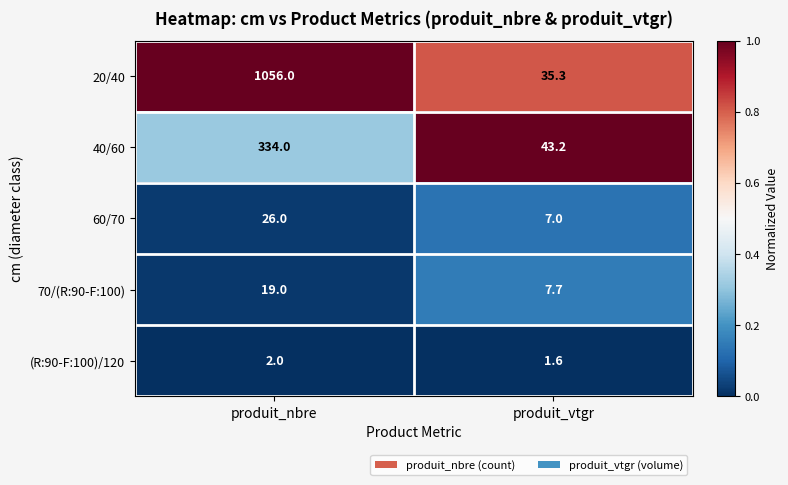

How many series are shown in this chart?

5